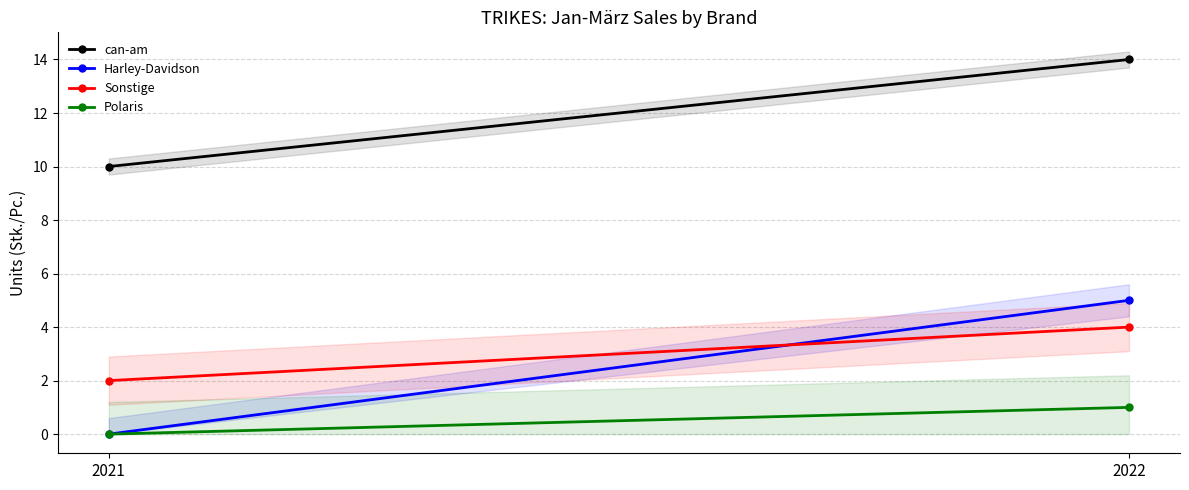

How many data points in can-am are less than 14?

1